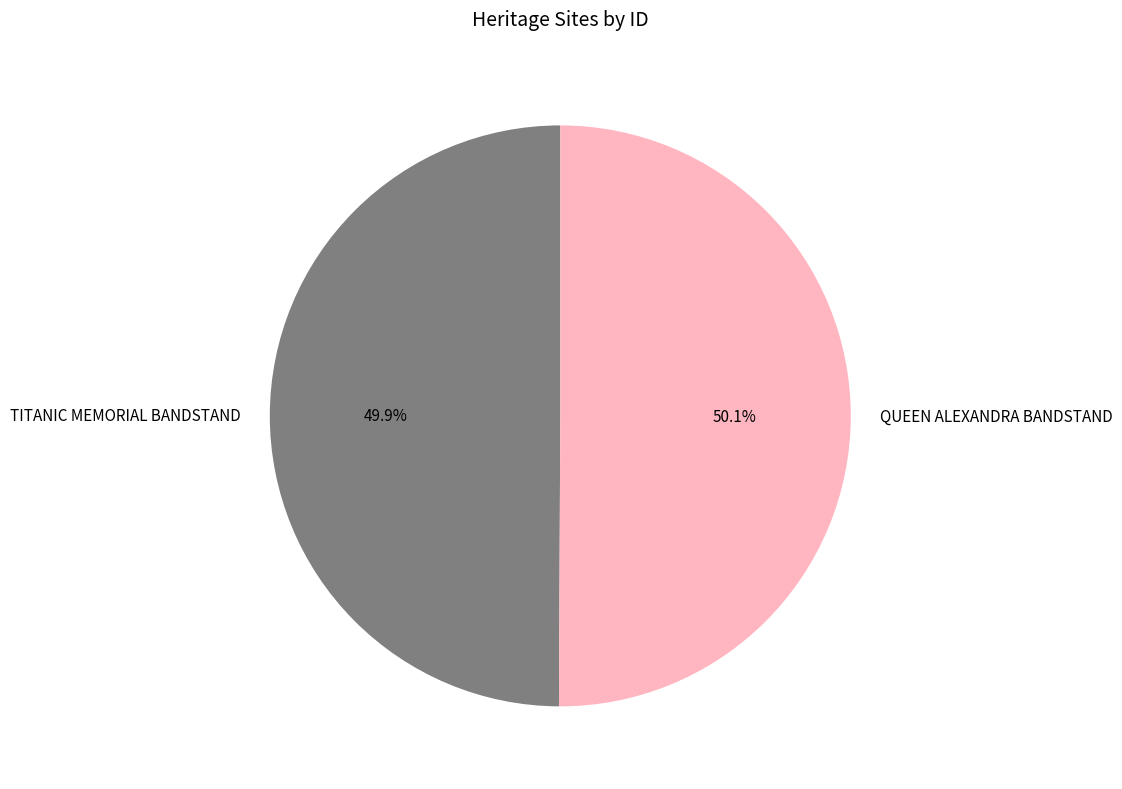

Is there a majority slice in this chart?

Yes